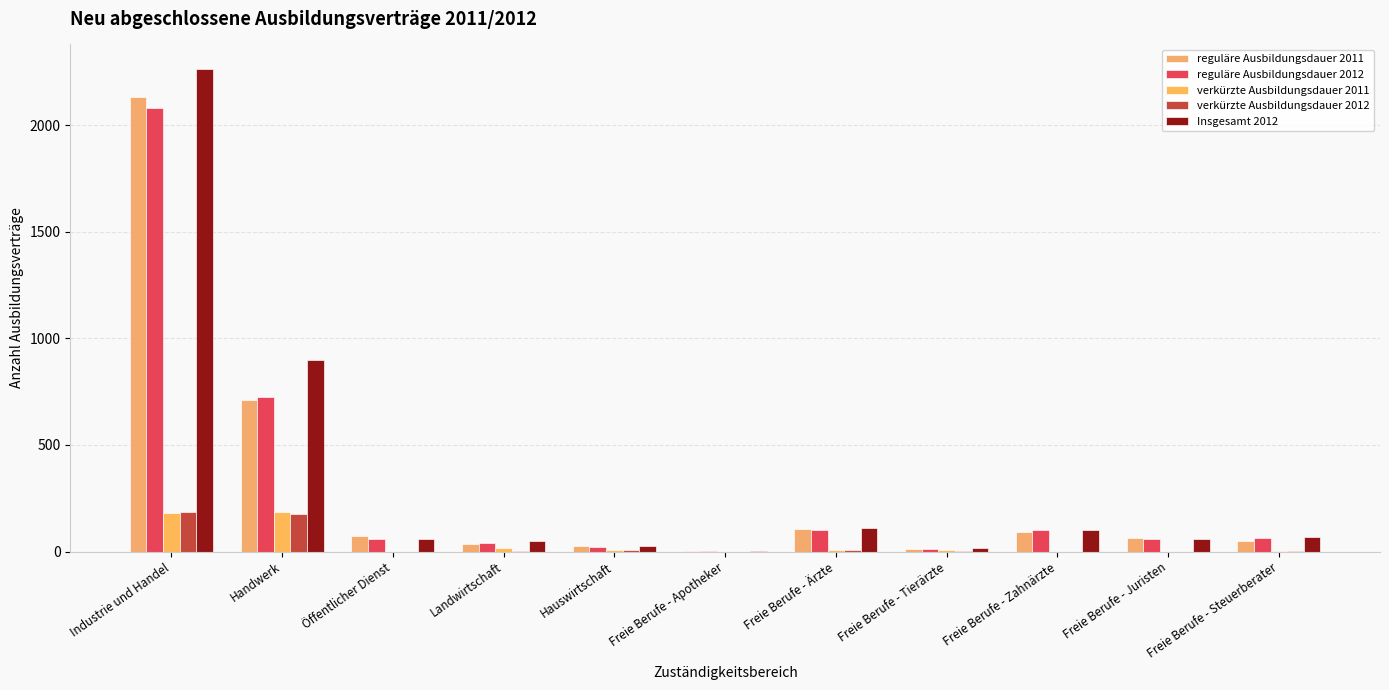

How many categories are shown in the chart?

11